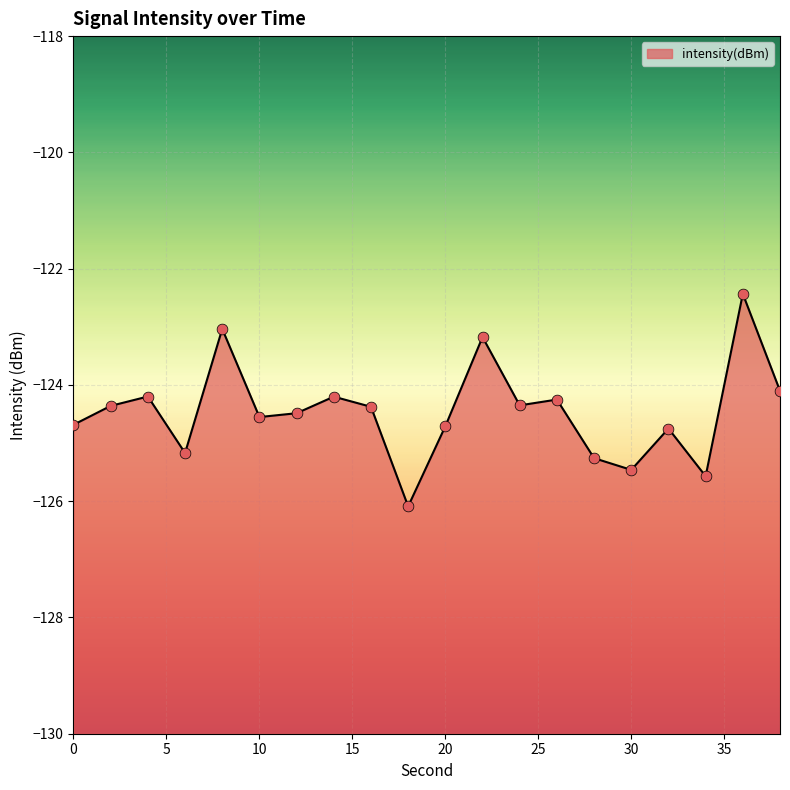

What is the change in value from 14 to 22?

+1.0